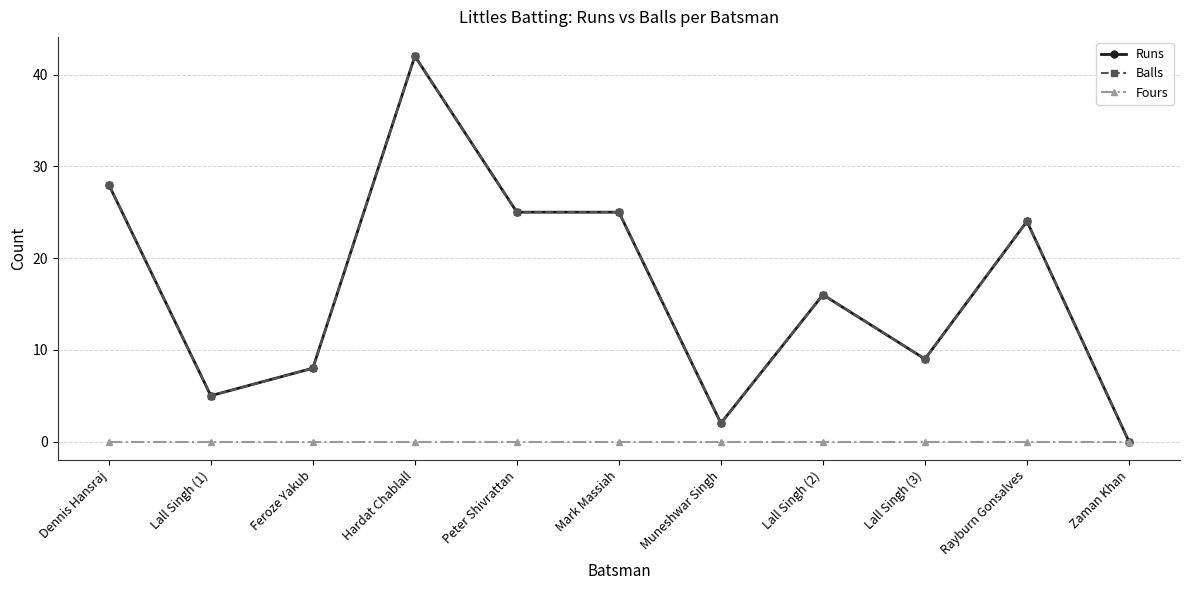

True or false: Balls and Runs cross at least once.

False